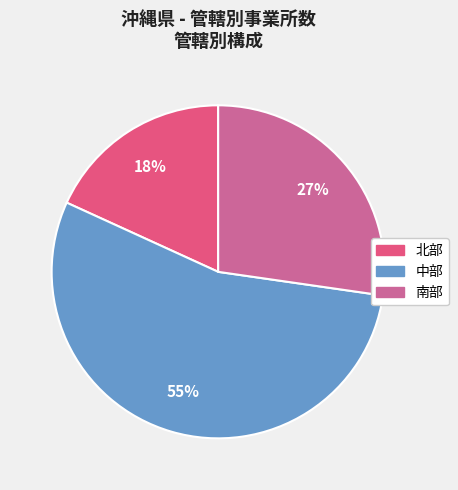

Is it true that 中部 is 60% of the pie?

False